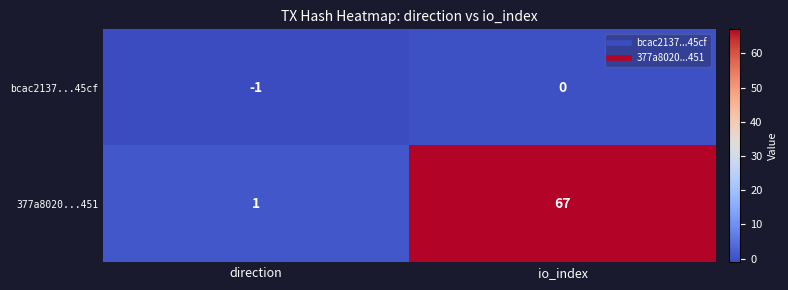

True or false: 377a8020...451 has a value of 1 at direction.

True